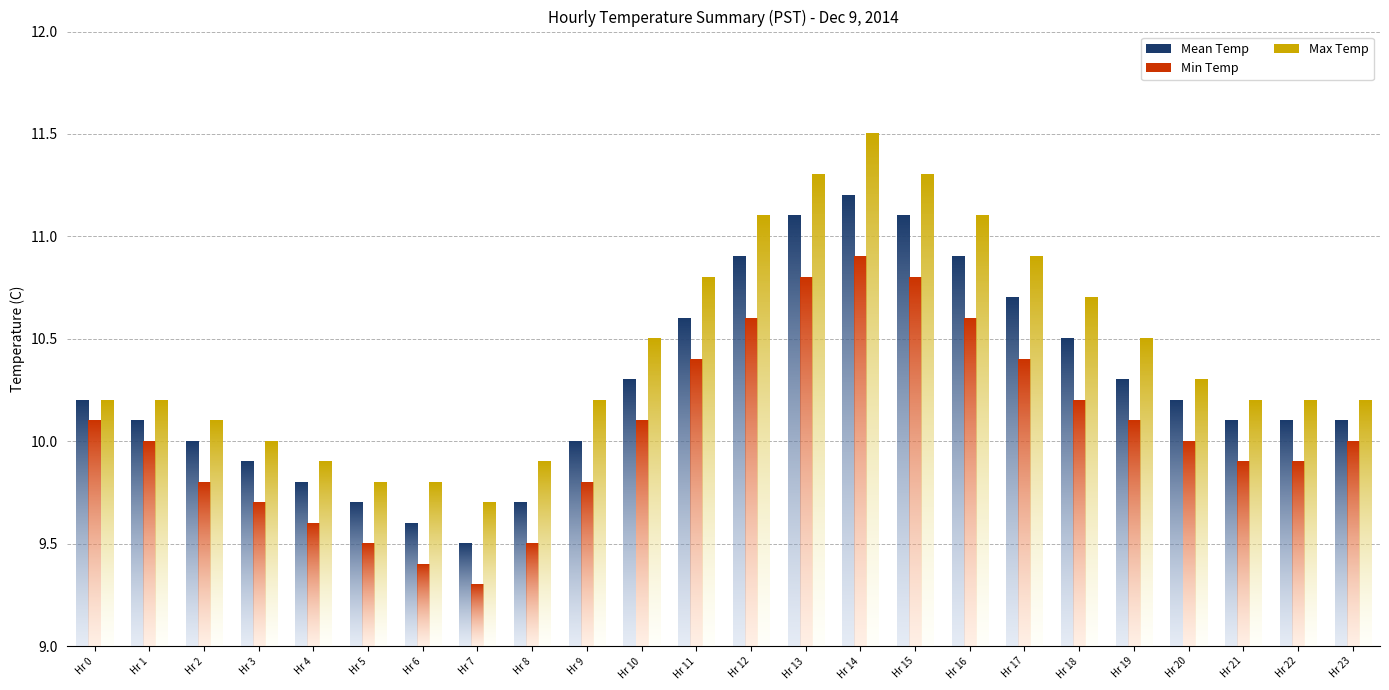

At which label is Mean Temp (C) closest to 10?

Hour 2